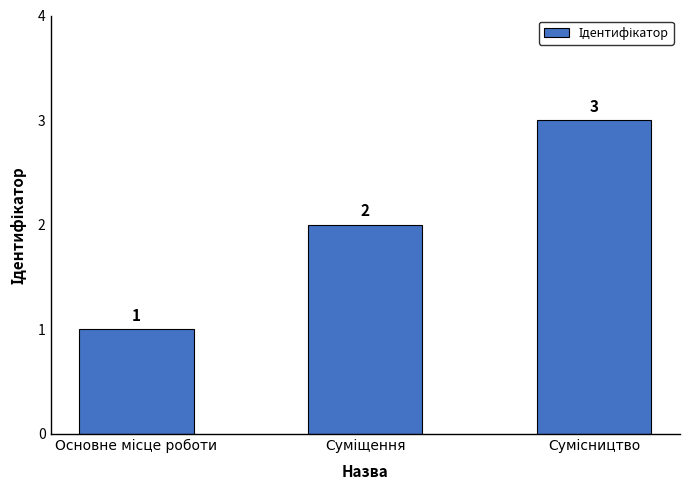

How many bars are there in total?

3